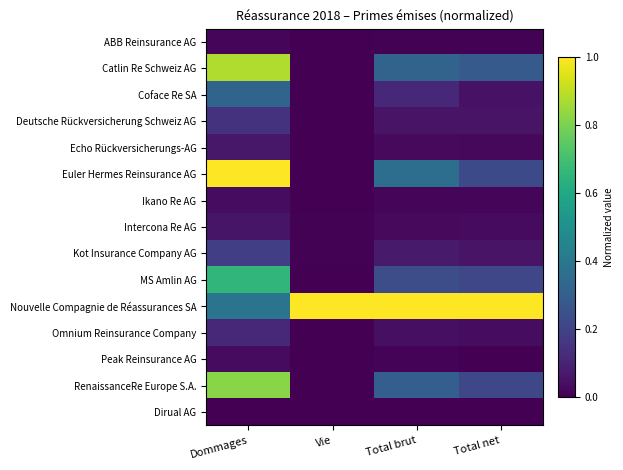

Which category has the highest value across all series?

Dommages